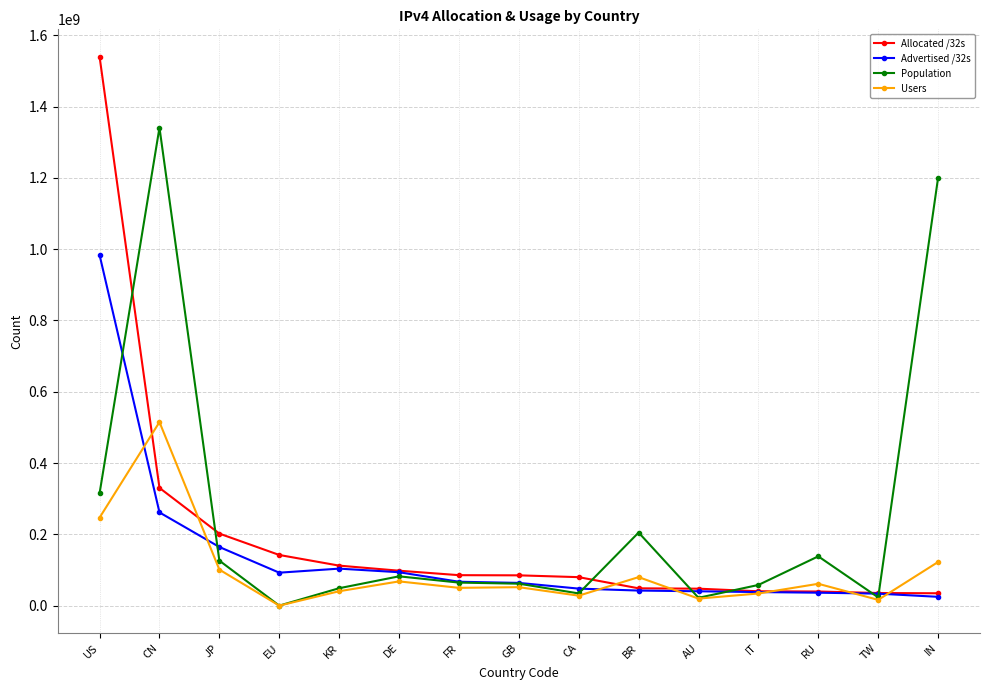

Where is Population nearest to the value 670543723?

US